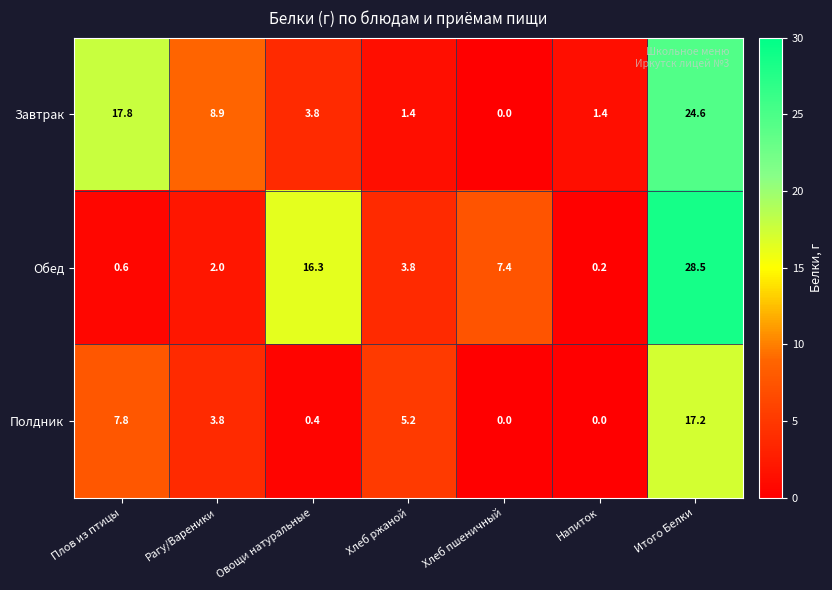

At which label does Полдник reach its peak?

Итого Белки